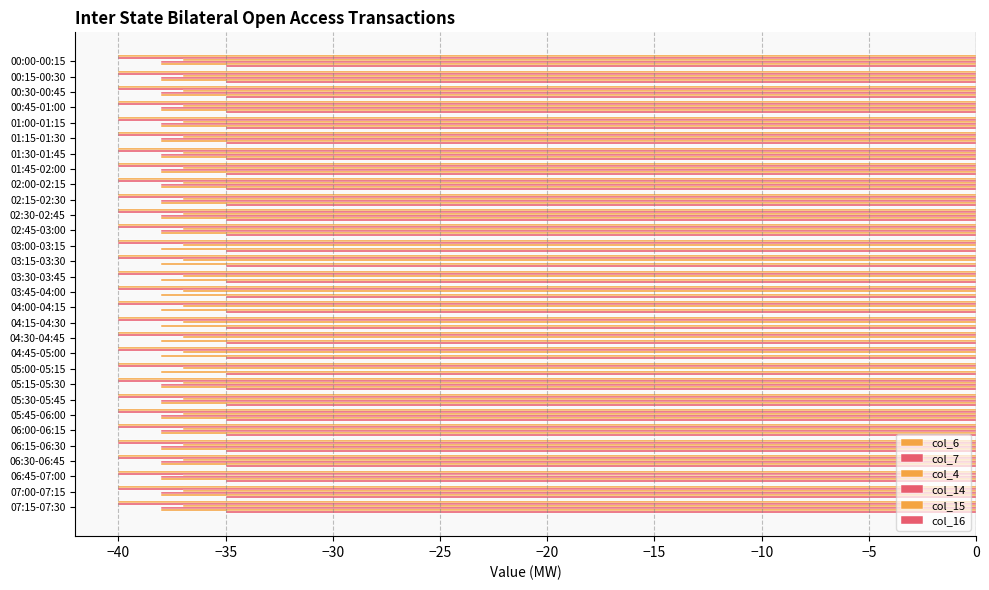

Which series has the widest spread of values?

col_14